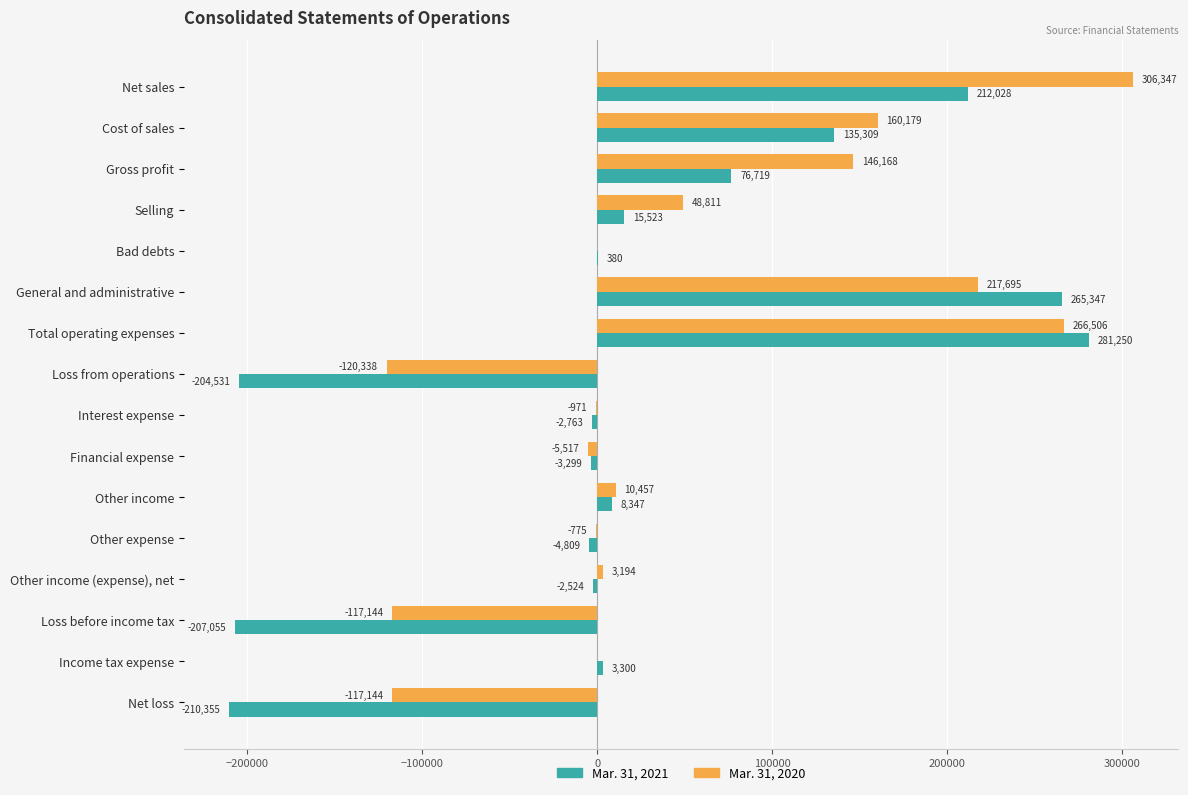

Between Bad debts and Total operating expenses, which series saw the biggest shift?

Mar. 31, 2021